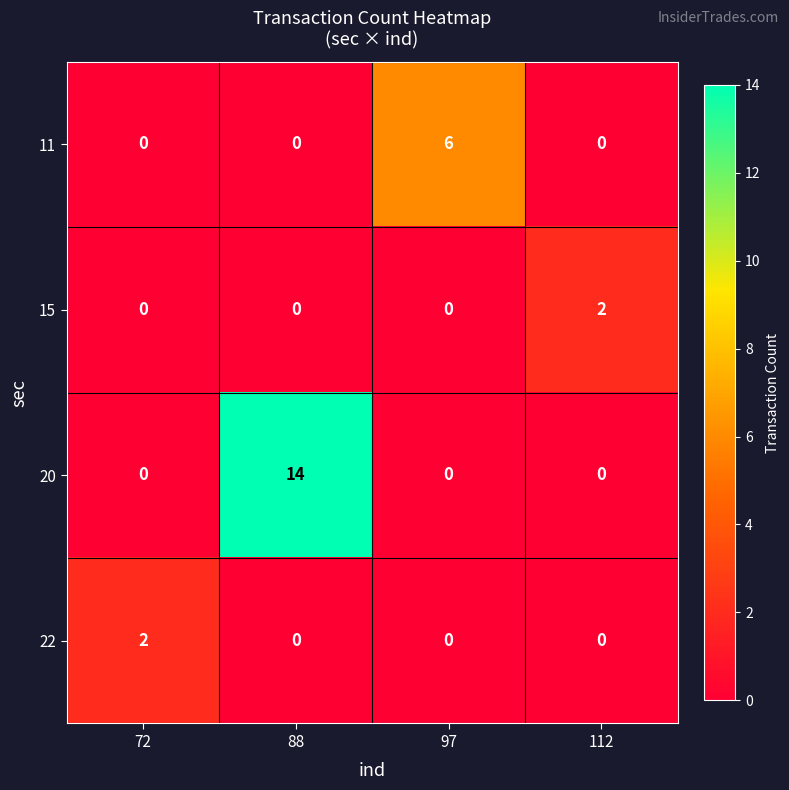

The value of 15 at 97 is 0. True or false?

True